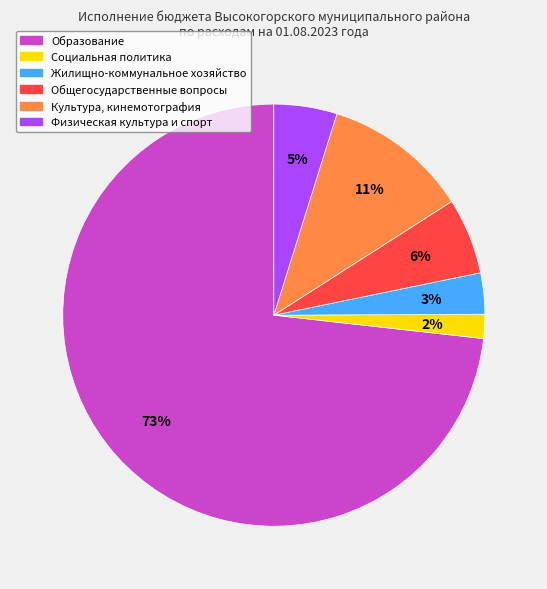

Which slice is the smallest?

Социальная политика